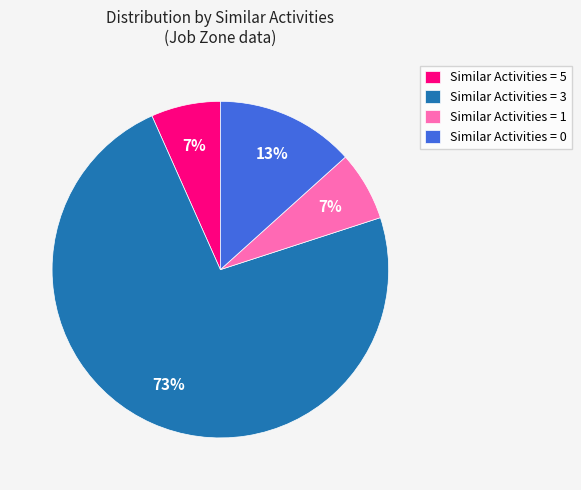

To the nearest percent, what is the average slice percentage?

25%